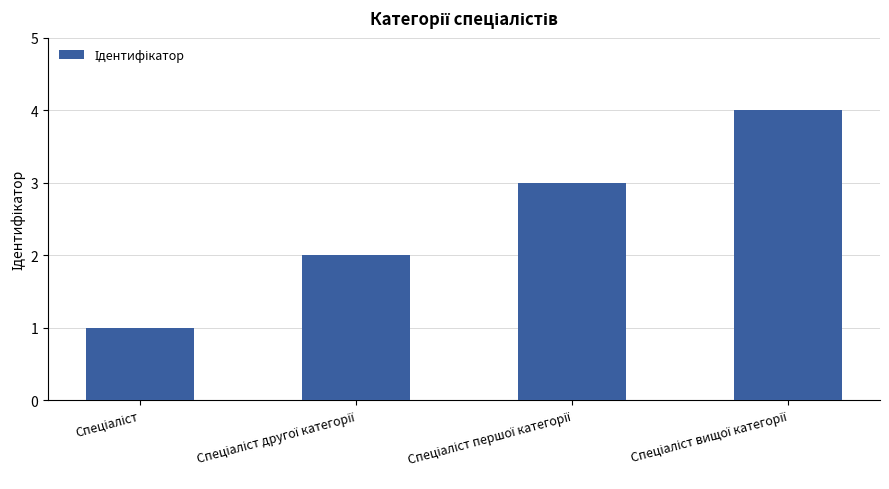

What is the value of the 1st bar from the left?

1